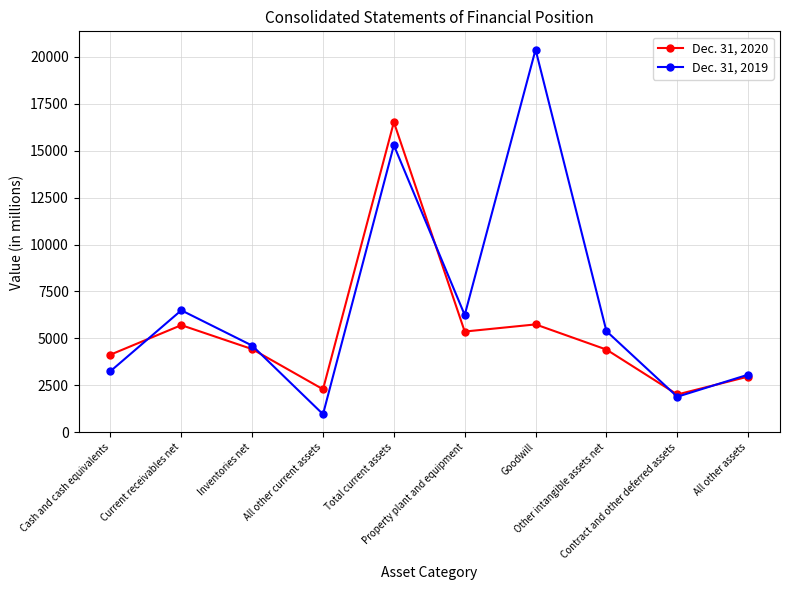

Where does the Dec. 31, 2019 series first go above 5381?

Current receivables net